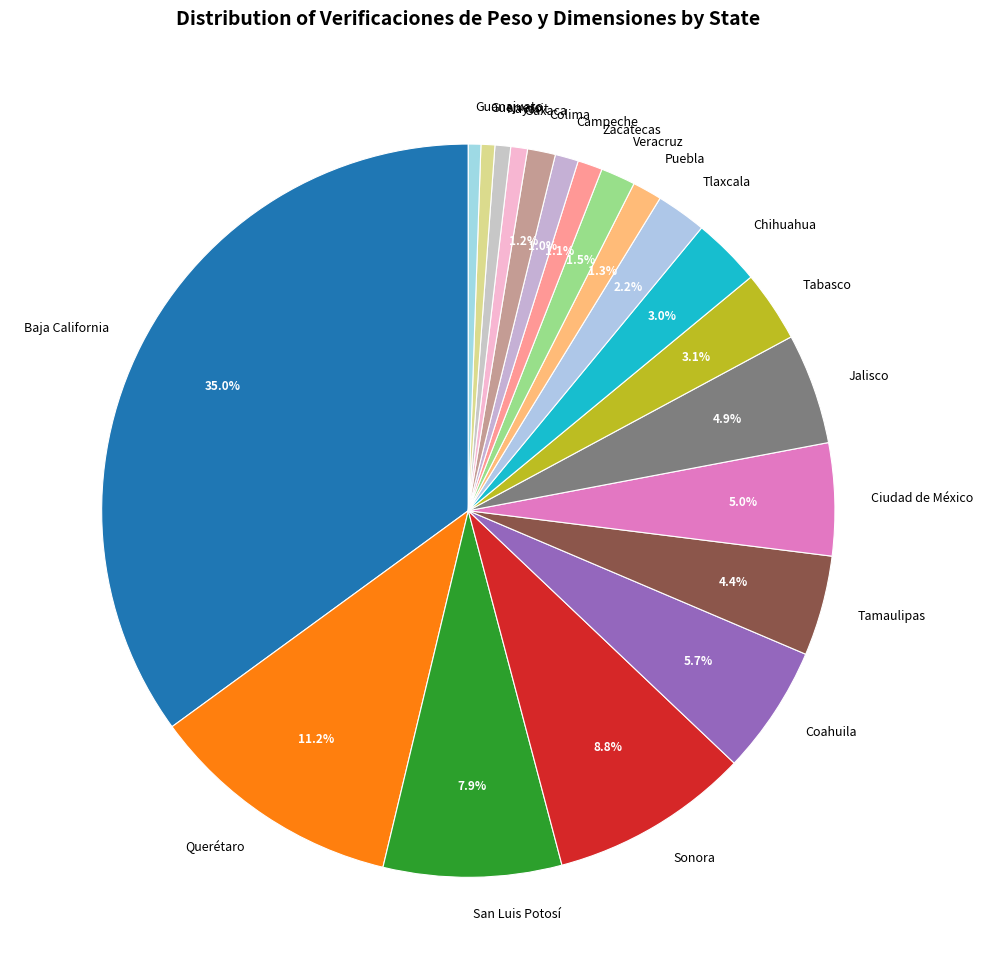

Which category has the biggest portion of the pie?

Baja California